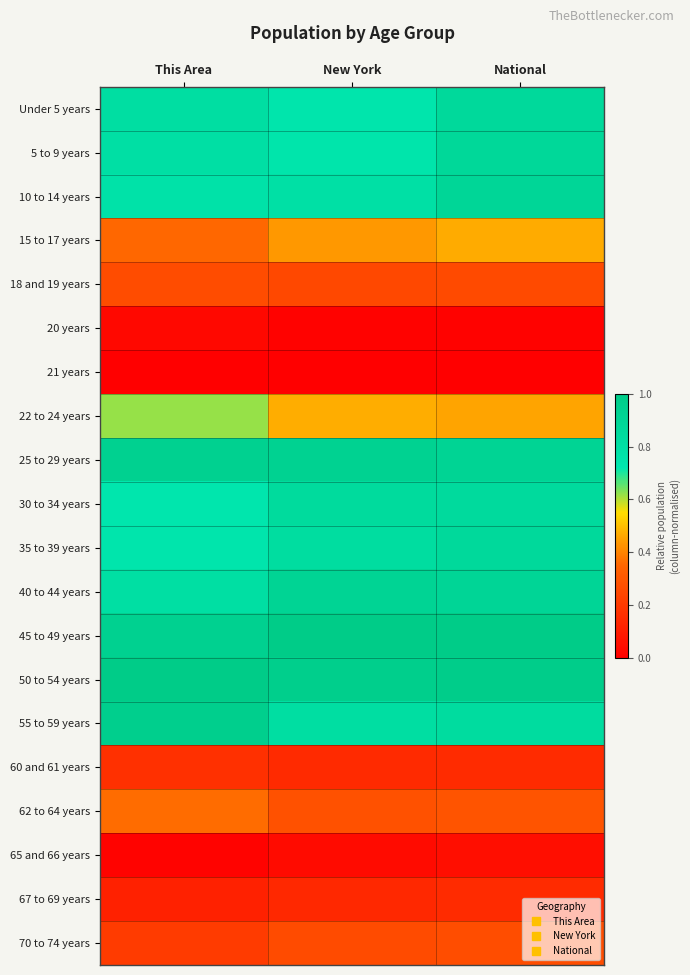

Reading left to right, transcribe all the data shown in this chart.

Under 5 years: This Area=0.8	New York=0.7	National=0.9
5 to 9 years: This Area=0.8	New York=0.7	National=0.9
10 to 14 years: This Area=0.8	New York=0.8	National=0.9
15 to 17 years: This Area=0.4	New York=0.4	National=0.5
18 and 19 years: This Area=0.3	New York=0.2	National=0.3
20 years: This Area=0.0	New York=0.0	National=0.0
21 years: This Area=0.0	New York=0.0	National=0.0
22 to 24 years: This Area=0.6	New York=0.5	National=0.5
25 to 29 years: This Area=0.9	New York=0.9	National=0.9
30 to 34 years: This Area=0.7	New York=0.8	National=0.9
35 to 39 years: This Area=0.7	New York=0.8	National=0.9
40 to 44 years: This Area=0.8	New York=0.9	National=0.9
45 to 49 years: This Area=0.9	New York=1.0	National=1.0
50 to 54 years: This Area=1.0	New York=1.0	National=1.0
55 to 59 years: This Area=1.0	New York=0.8	National=0.8
60 and 61 years: This Area=0.2	New York=0.1	National=0.2
62 to 64 years: This Area=0.4	New York=0.3	National=0.3
65 and 66 years: This Area=0.0	New York=0.0	National=0.1
67 to 69 years: This Area=0.1	New York=0.1	National=0.2
70 to 74 years: This Area=0.2	New York=0.3	National=0.3